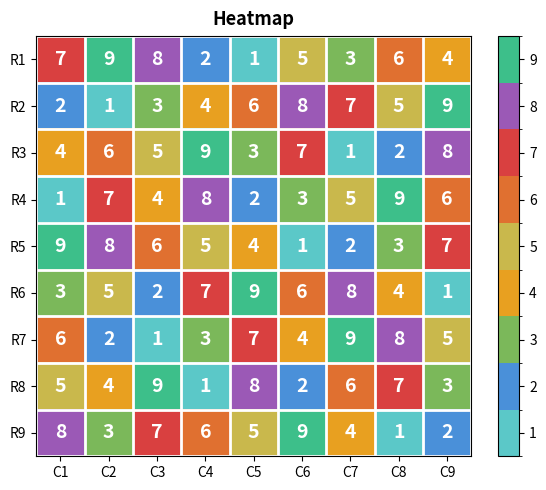

At which label does R5 first exceed 5?

C1